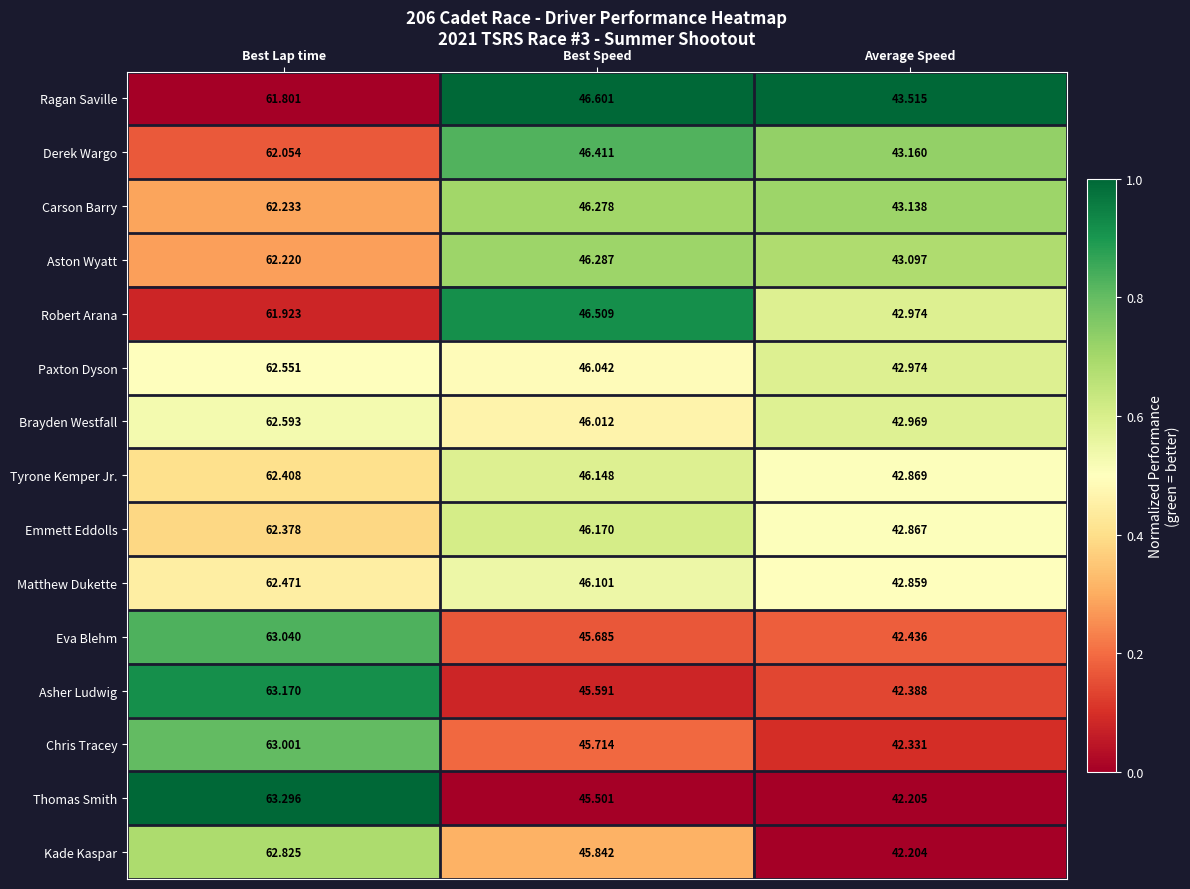

Rank the series at Best Lap time from highest to lowest value.

Thomas Smith, Asher Ludwig, Eva Blehm, Chris Tracey, Kade Kaspar, Brayden Westfall, Paxton Dyson, Matthew Dukette, Tyrone Kemper Jr., Emmett Eddolls, Carson Barry, Aston Wyatt, Derek Wargo, Robert Arana, Ragan Saville